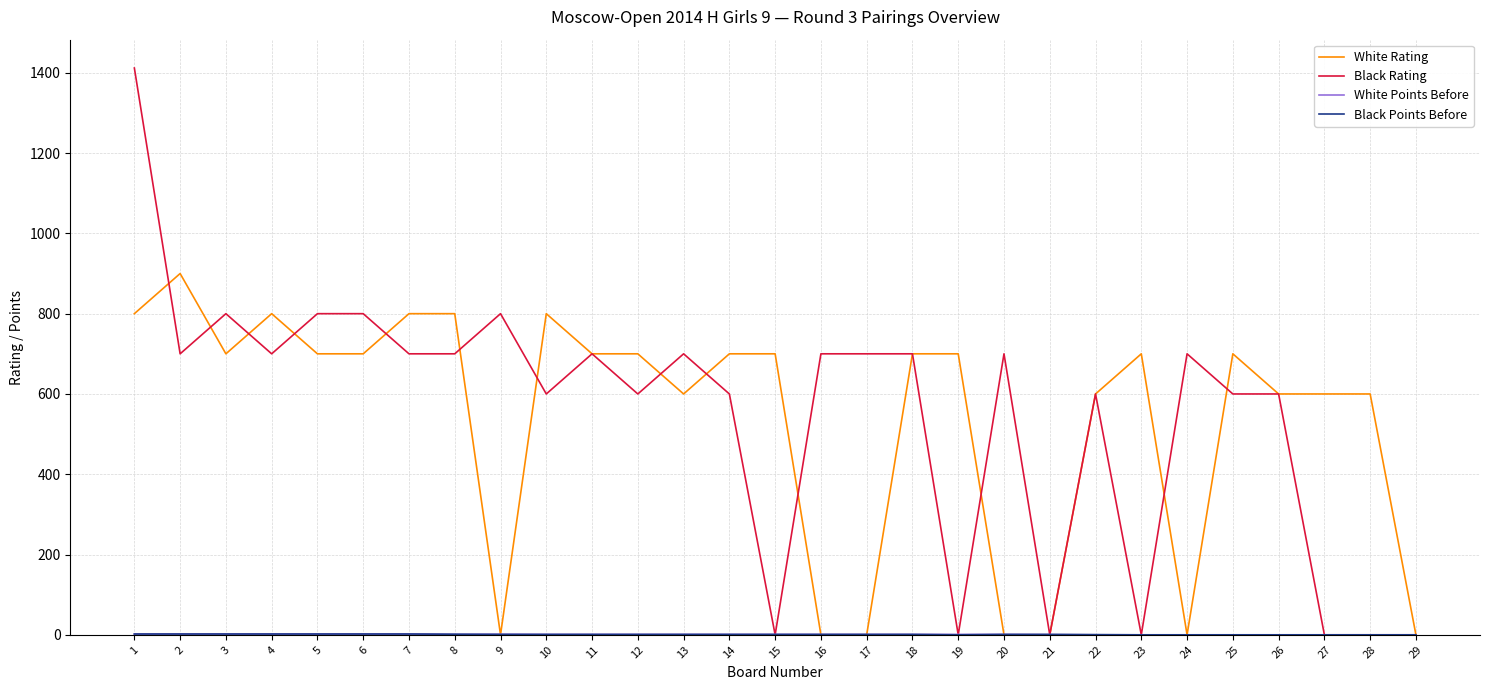

Is the value of White Rating at 17 greater than the value of Black Rating at 9?

No